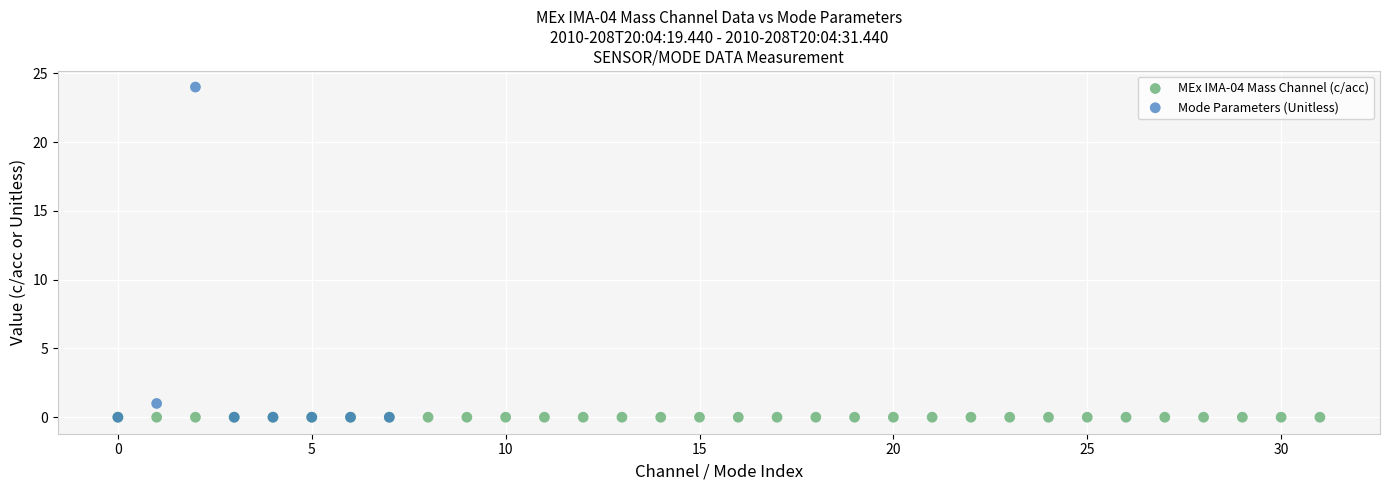

Which series contains the highest Y value?

Mode Parameters (Unitless)